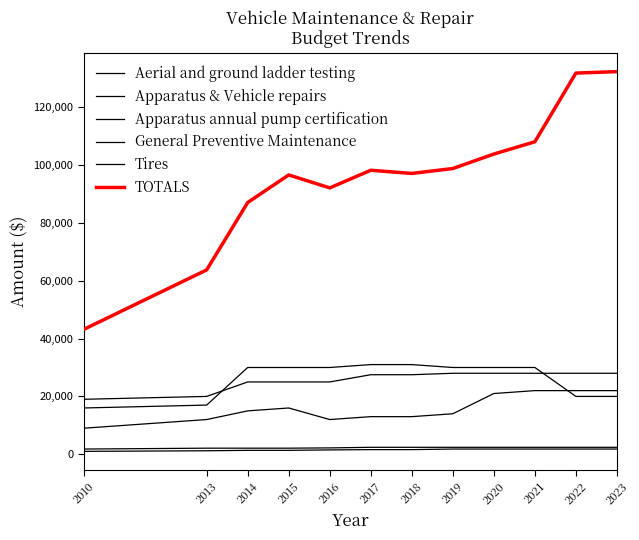

At 2020, list the series in order from smallest to largest.

Apparatus annual pump certification, Aerial and ground ladder testing, Tires, General Preventive Maintenance, Apparatus & Vehicle repairs, TOTALS